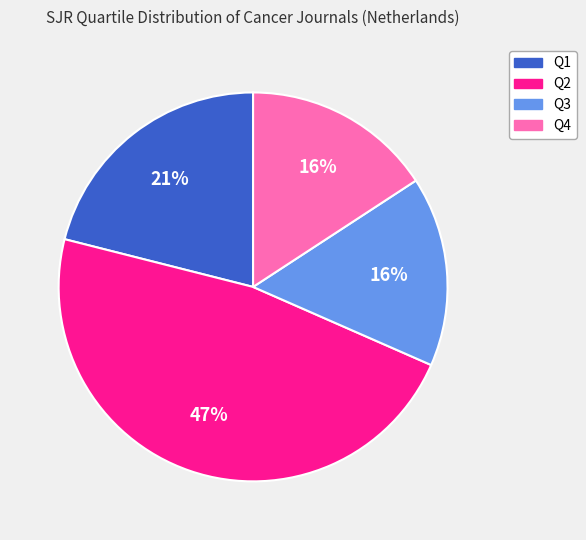

How many segments does this pie chart have?

4